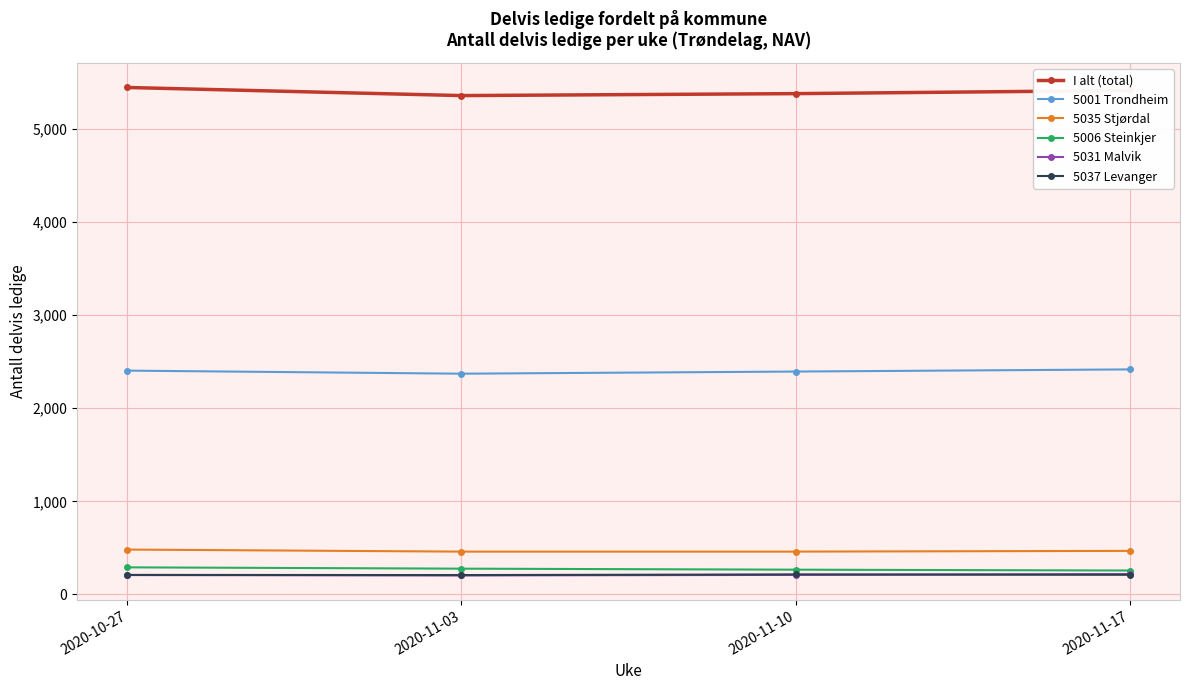

True or false: I alt (total) has more than 2 points higher than both neighbors.

False